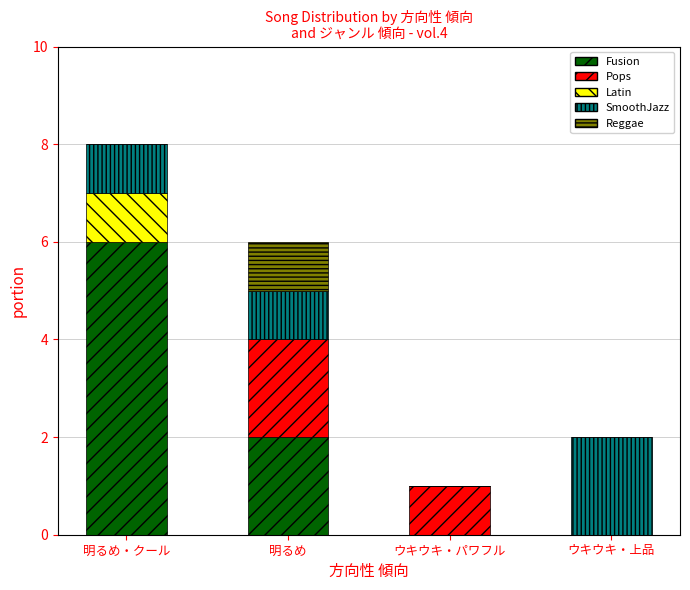

How many categories are shown in the chart?

4